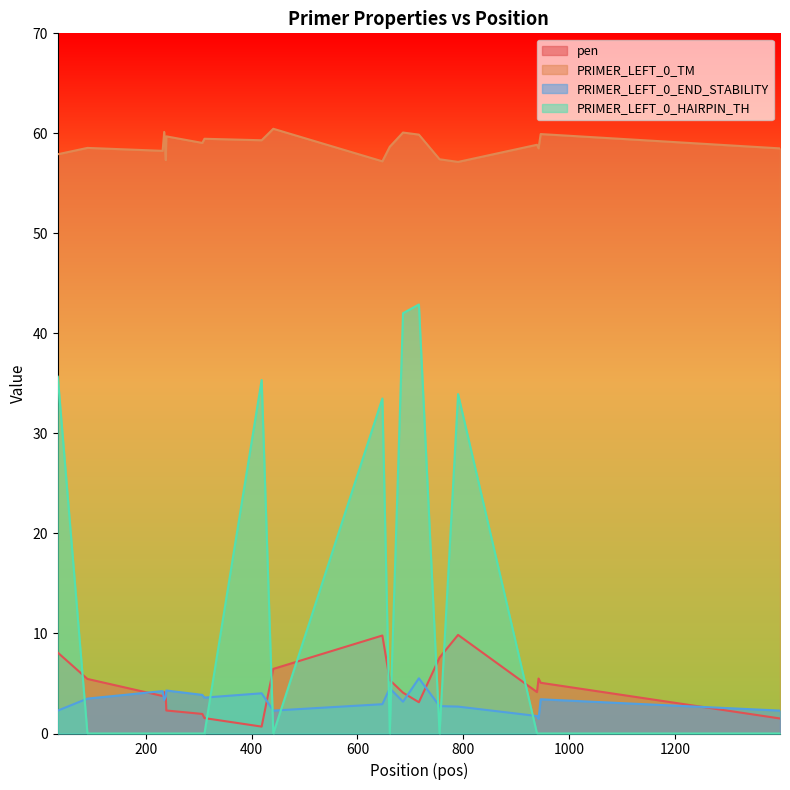

True or false: PRIMER_LEFT_0_TM has more than 1 interior local peaks.

True